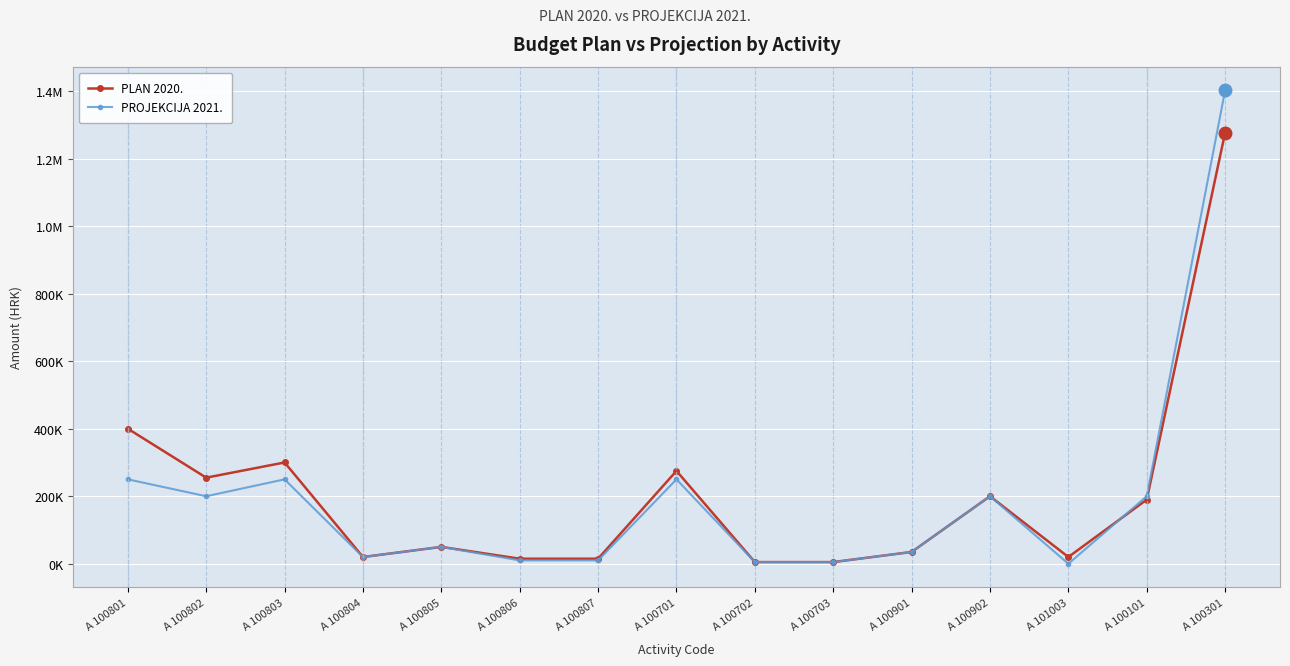

What is the total value across all series at A 100806?

25000